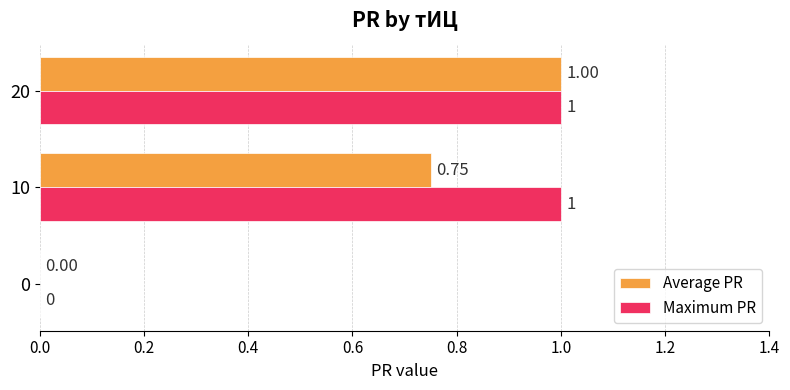

Which series has the largest total across all categories?

Maximum PR